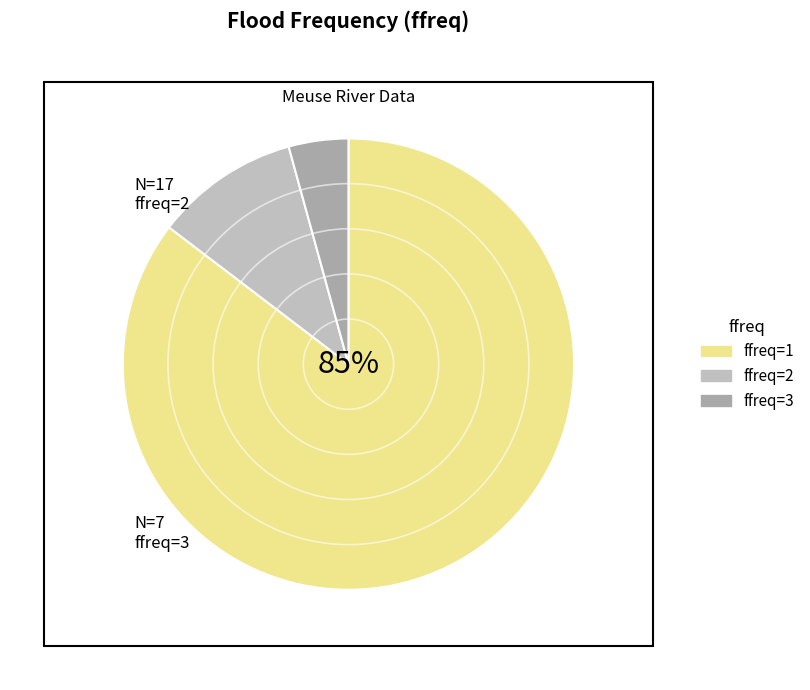

Which slice is the largest?

1